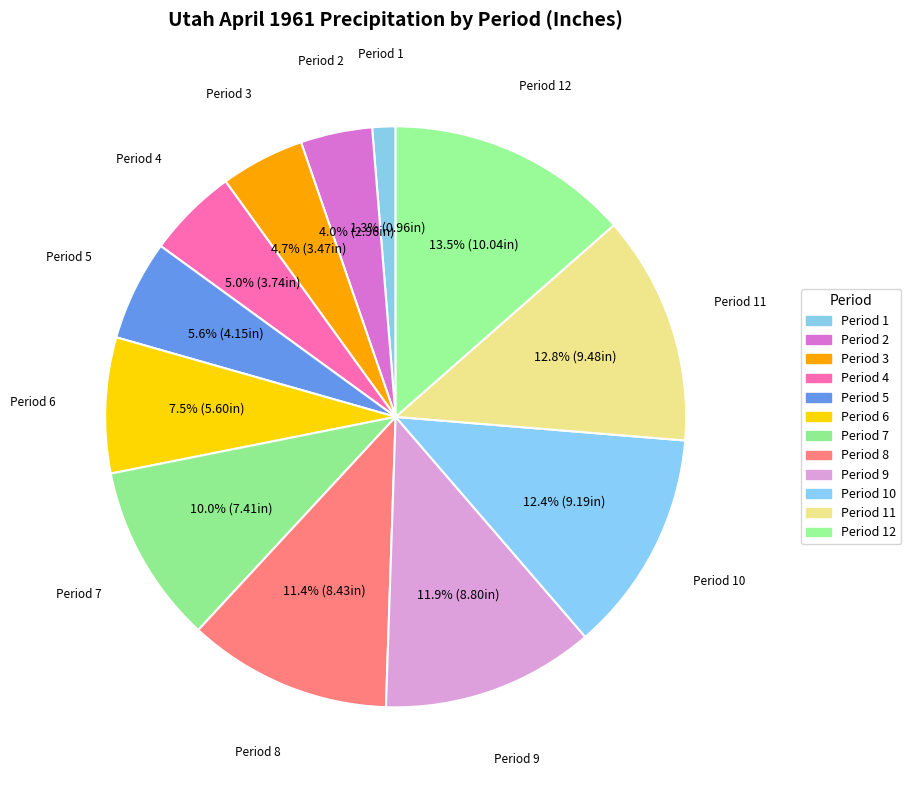

Which category has the smallest portion of the pie?

1